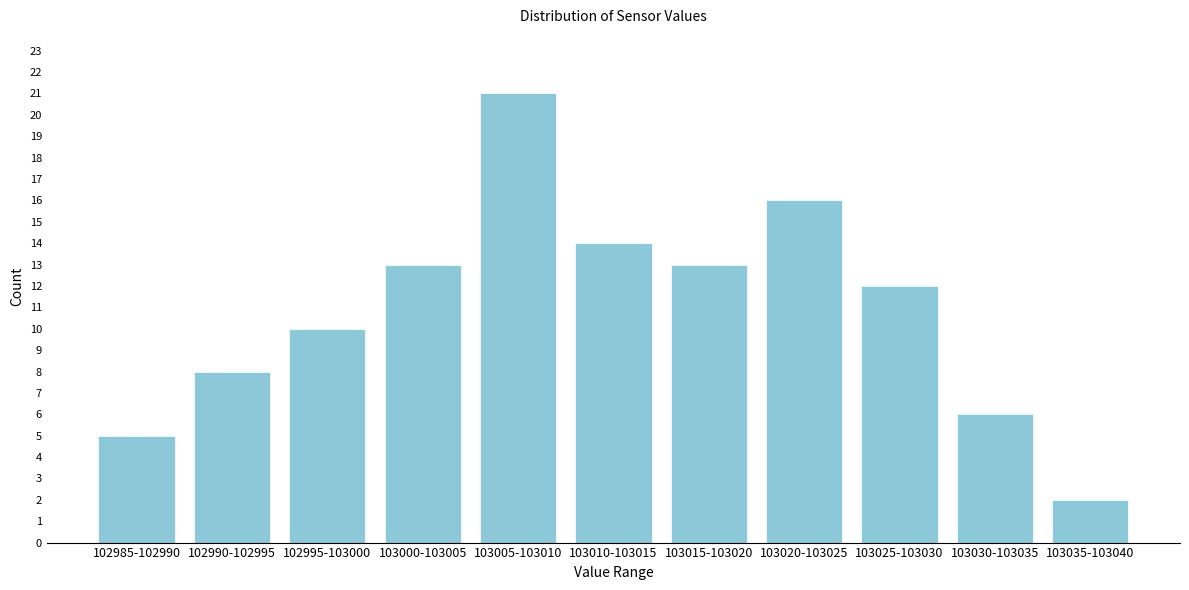

Reading right to left, transcribe all the data shown in this chart.

103035-103040=2	103030-103035=6	103025-103030=12	103020-103025=16	103015-103020=13	103010-103015=14	103005-103010=21	103000-103005=13	102995-103000=10	102990-102995=8	102985-102990=5